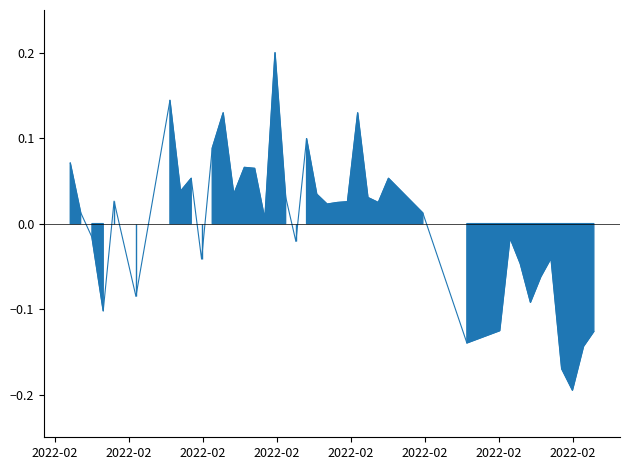

Where is the first local maximum?

2022-02